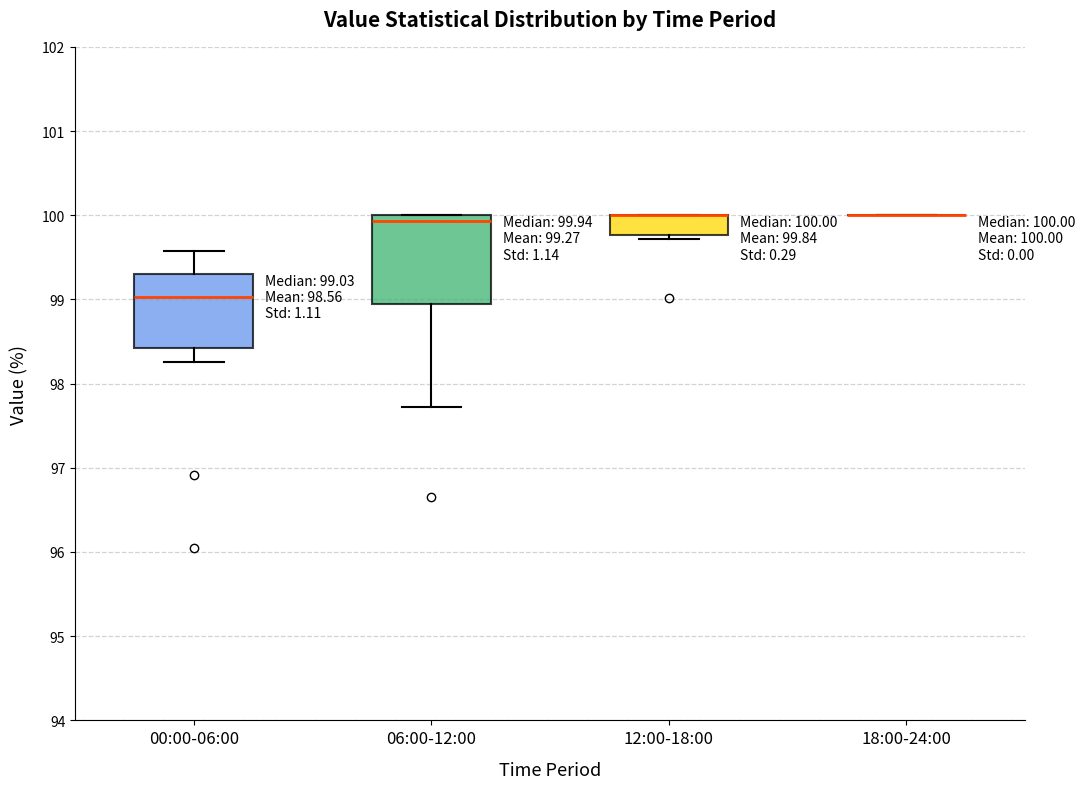

Which box is the tallest, from its lower edge to its upper edge?

06:00-12:00